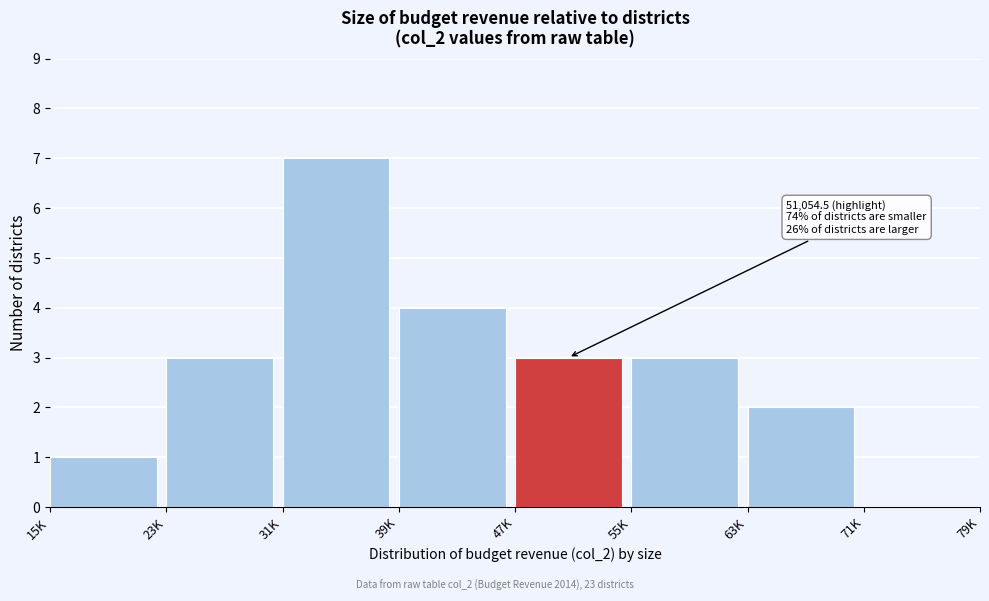

Reading left to right, extract all data points from this chart.

15K=1	23K=3	31K=7	39K=4	47K=3	55K=3	63K=2	71K=0